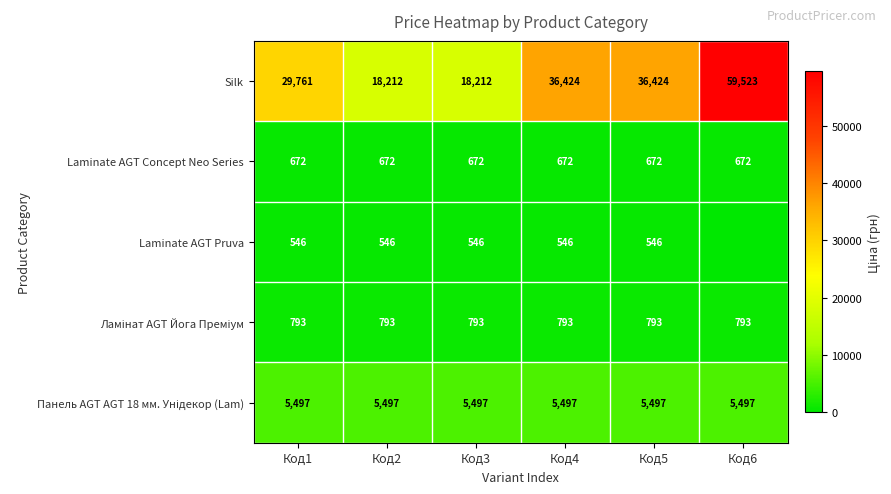

Between Код6 and Код1, which is larger?

Код6